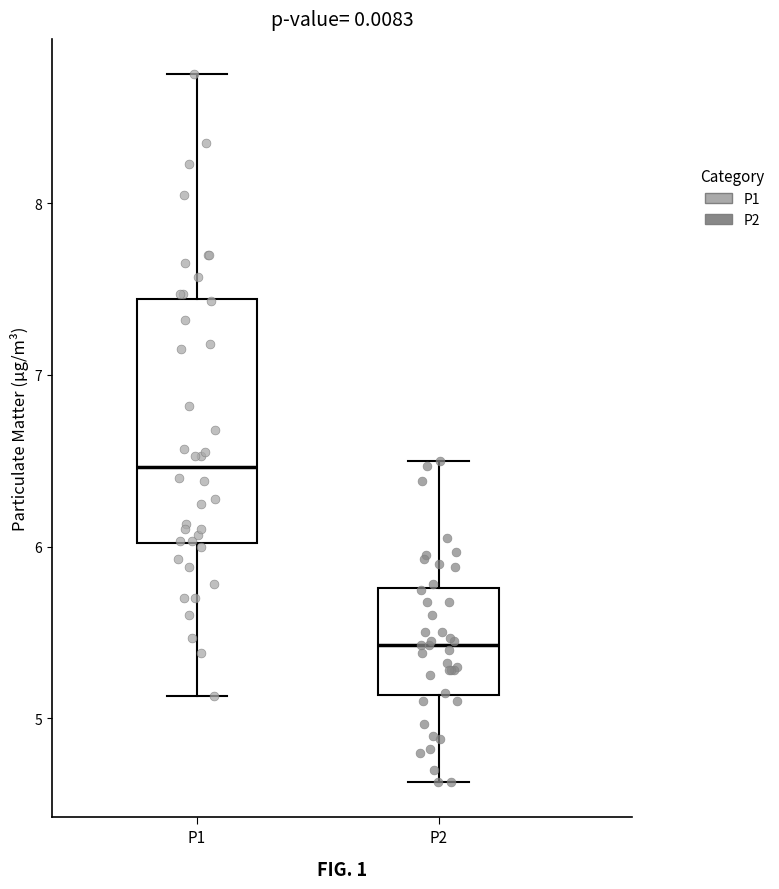

Which box's median line is the highest?

P1